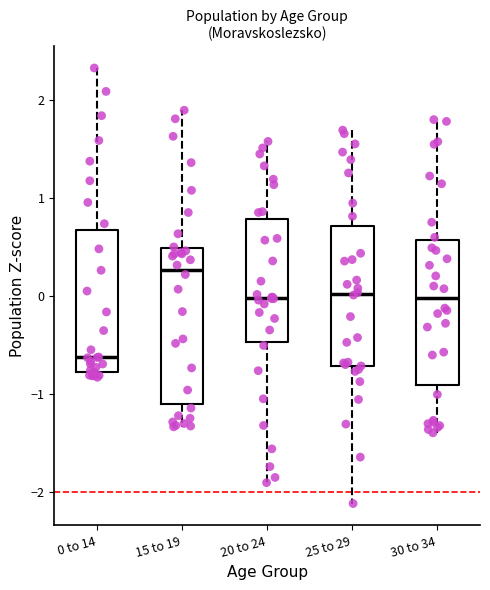

Reading left to right, transcribe this box plot: for each box, give where its median line is, the range the box spans, and where its two whiskers end, as read against the y-axis. The values are not printed on the chart, so give them approximately, as read against the axis.

0 to 14: median -0.6, box -0.8 to 0.7, whiskers -0.8 (just below the box's lower edge) to 2.3
15 to 19: median 0.3, box -1.1 to 0.5, whiskers -1.3 to 1.9
20 to 24: median 0.0, box -0.5 to 0.8, whiskers -1.9 to 1.6
25 to 29: median 0.0, box -0.7 to 0.7, whiskers -2.1 to 1.7
30 to 34: median 0.0, box -0.9 to 0.6, whiskers -1.4 to 1.8